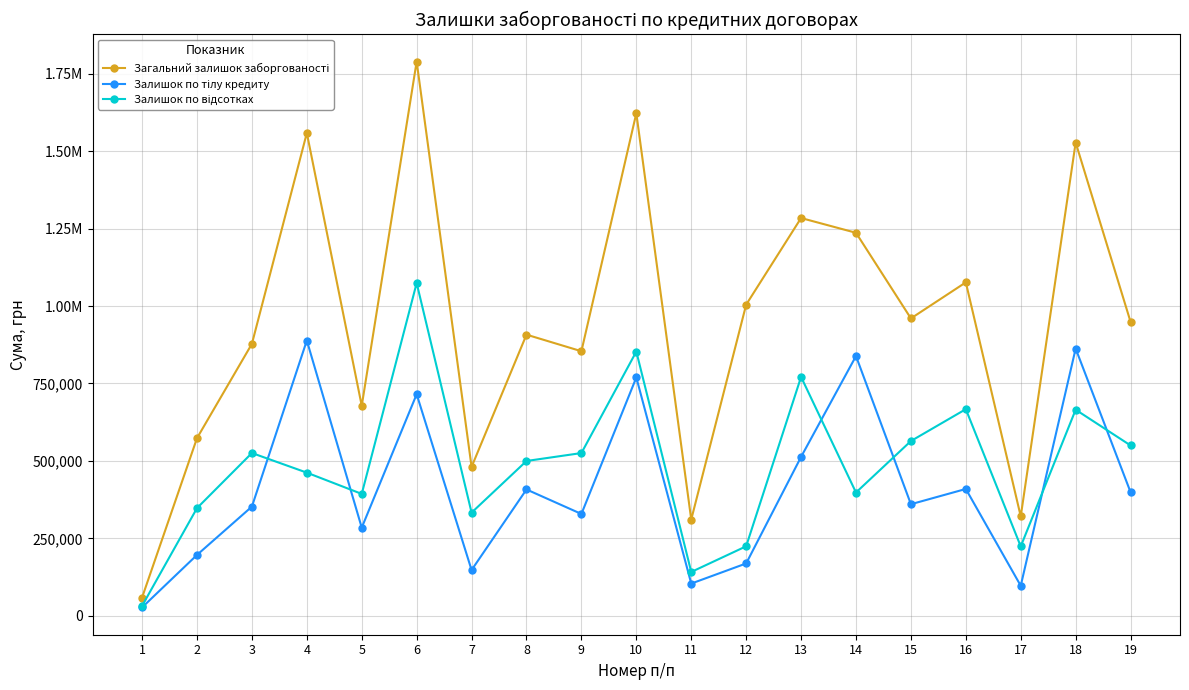

Is this an area chart (filled region under the line)?

No